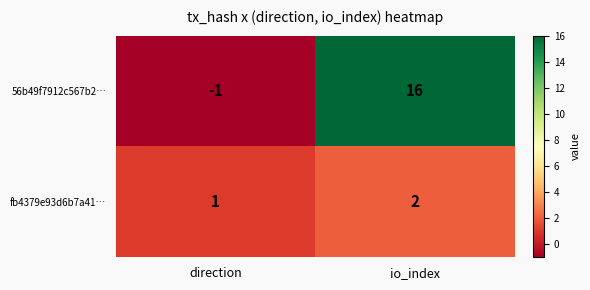

Rank the series by their average value, from lowest to highest.

fb4379e93d6b7a41…, 56b49f7912c567b2…